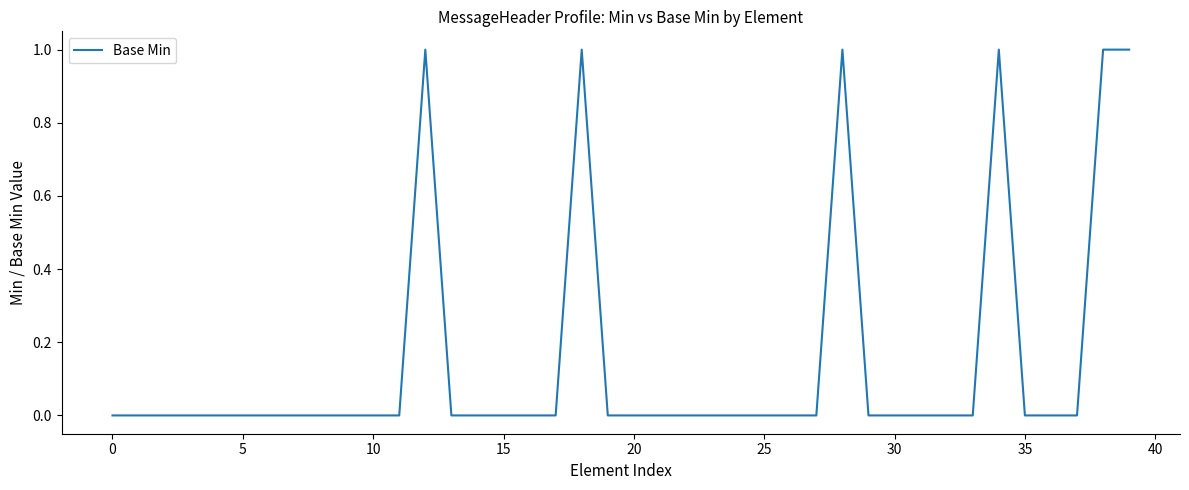

True or false: the data has more than 2 interior local peaks.

True